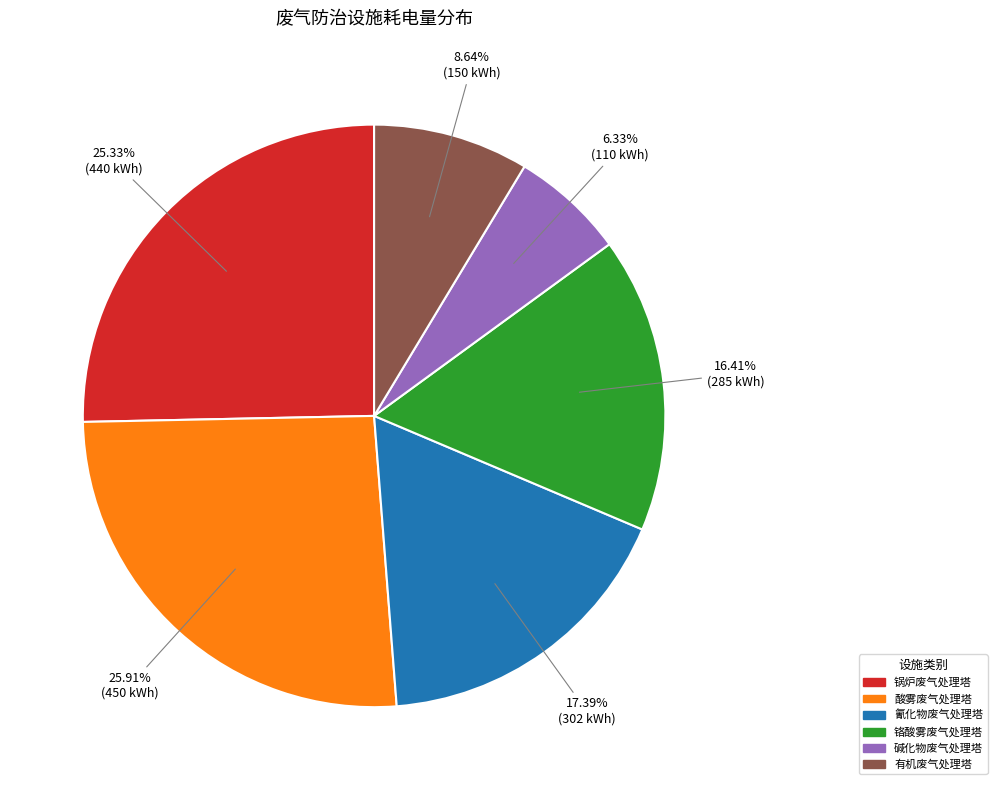

Is there any slice that represents more than half of the pie?

No